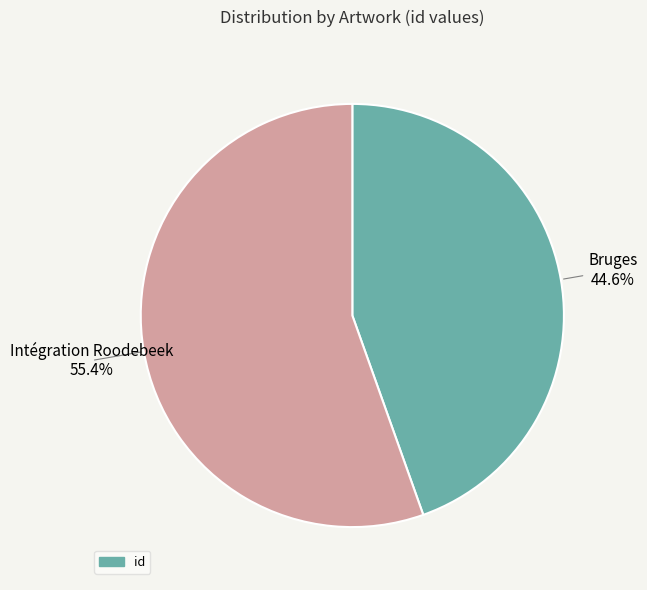

Is there any slice that represents more than half of the pie?

Yes